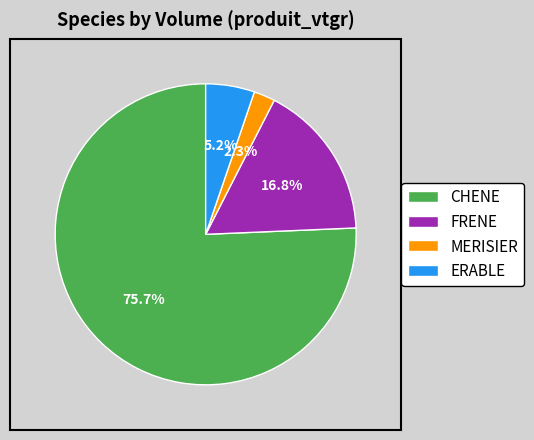

Count the number of slices in the pie.

4